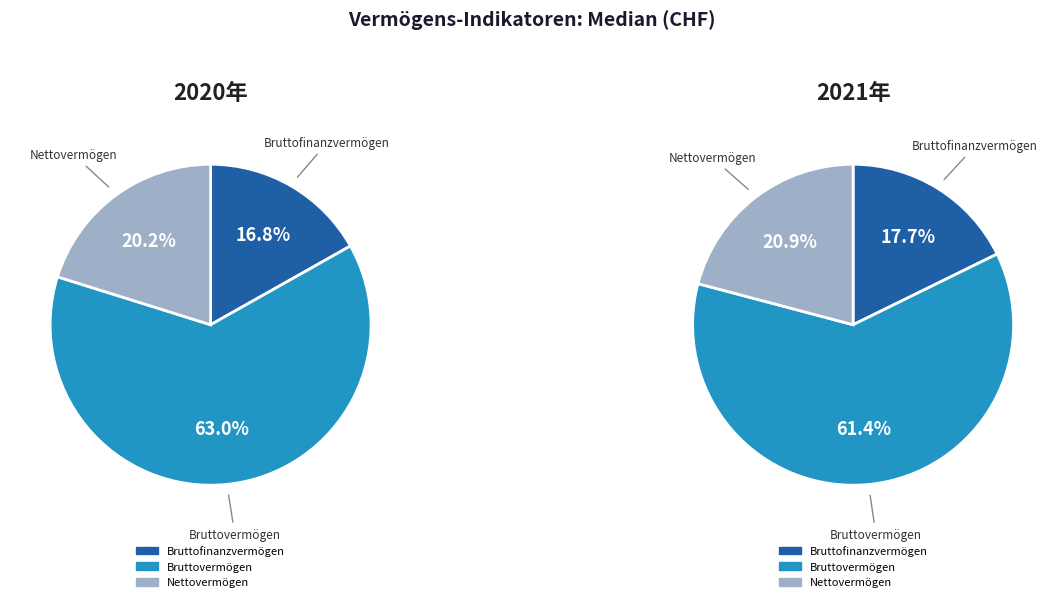

Combined, do Nettovermögen and Bruttofinanzvermögen account for over 50%?

No